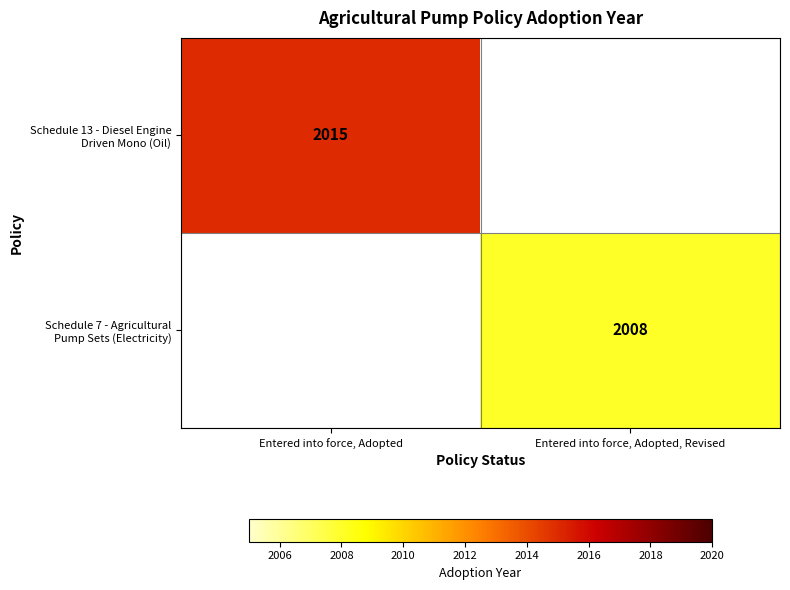

What is the highest value of the Schedule 7 - Agricultural Pump Sets (Electricity) series?

2008